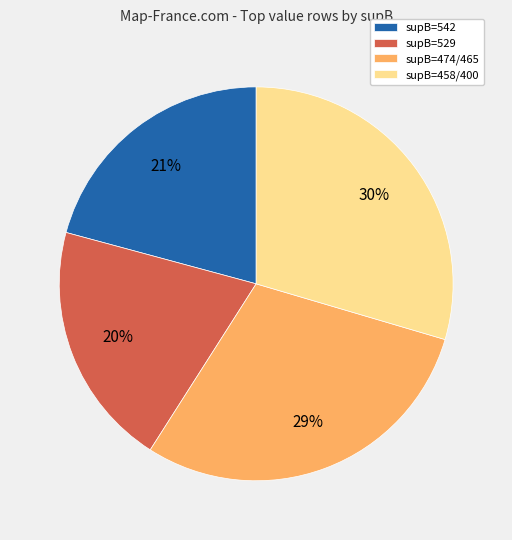

Which slice is the smallest?

supB=529